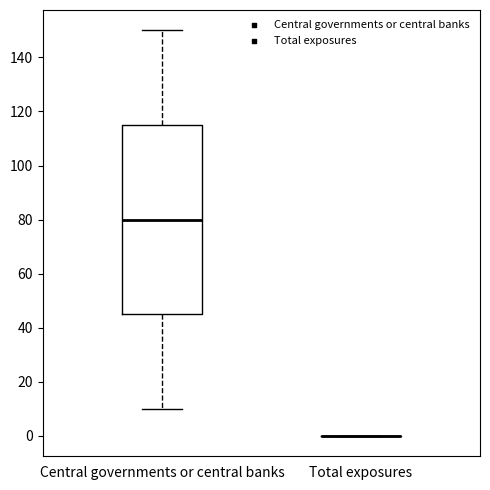

Where is the upper edge of the box for Central governments or central banks on the y-axis? The values are not printed on the chart, so give them approximately, as read against the axis.

116